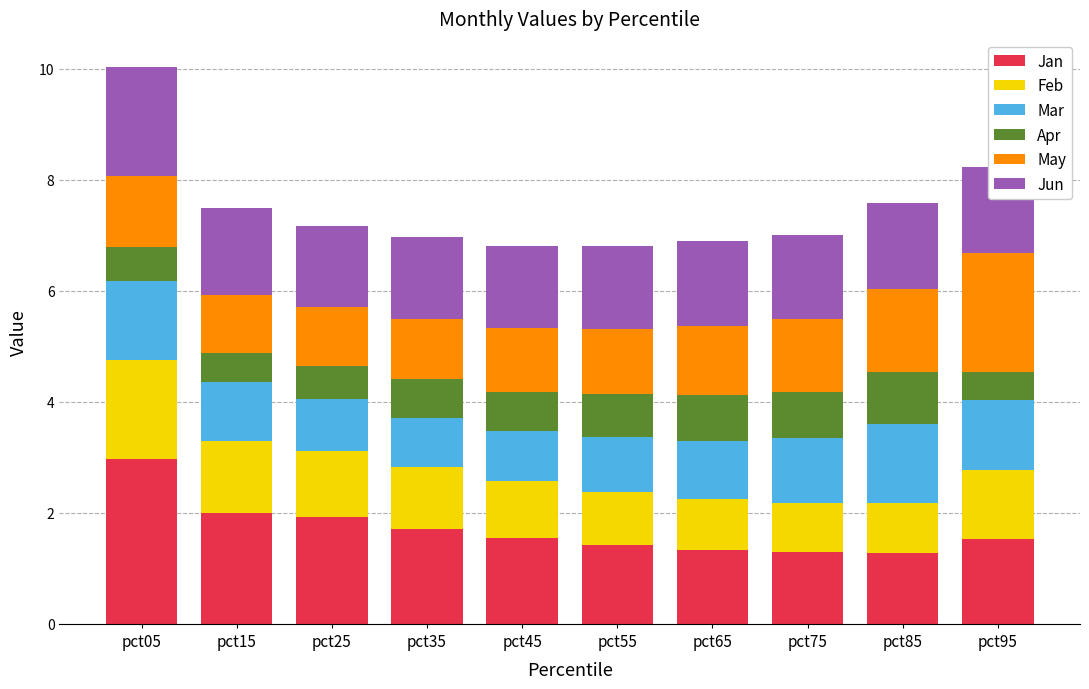

Is it true that Jan equals 1.0 at pct15?

False